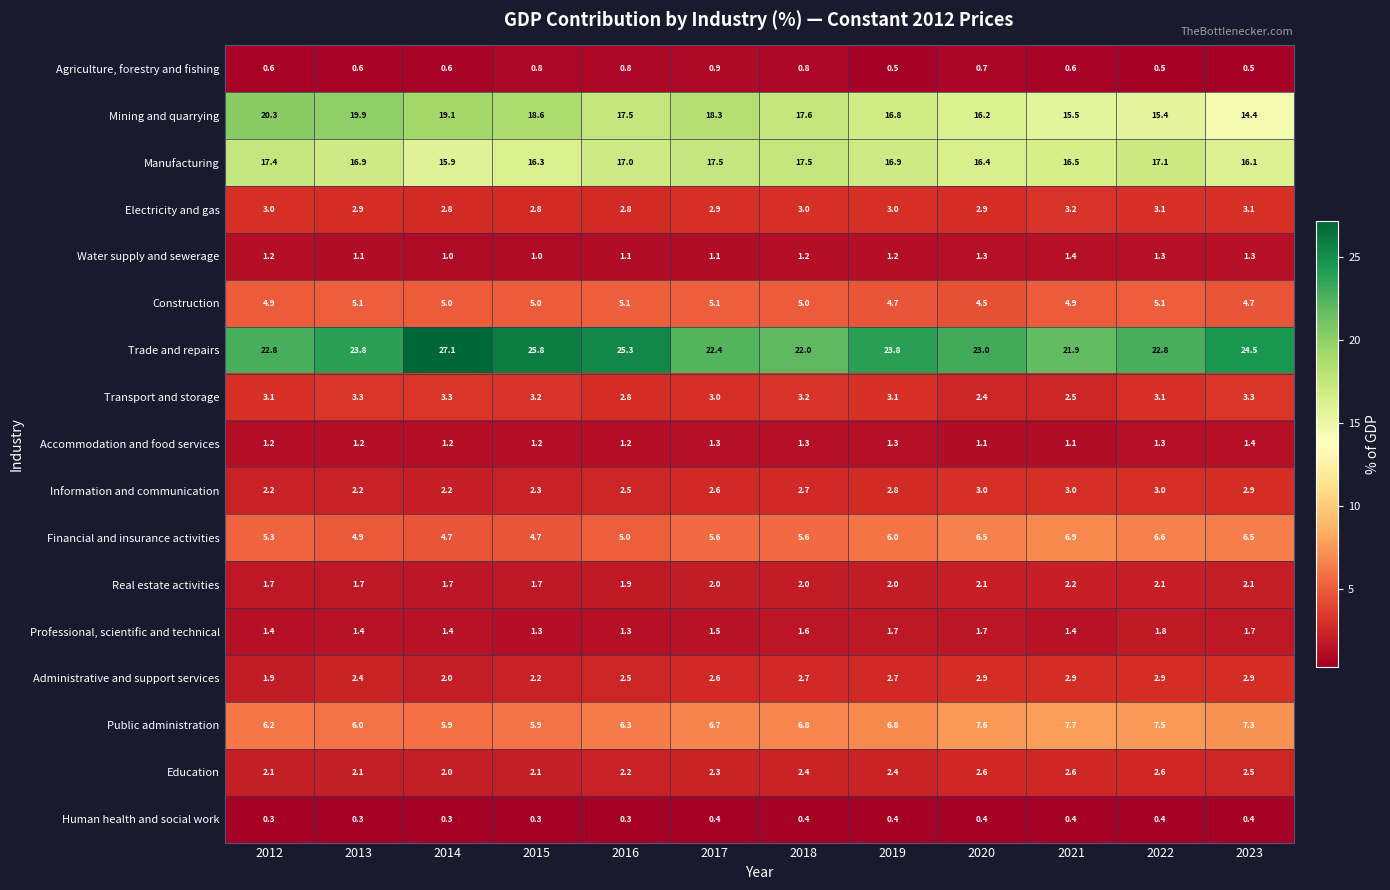

What is the sum of all Real estate activities values?

23.2